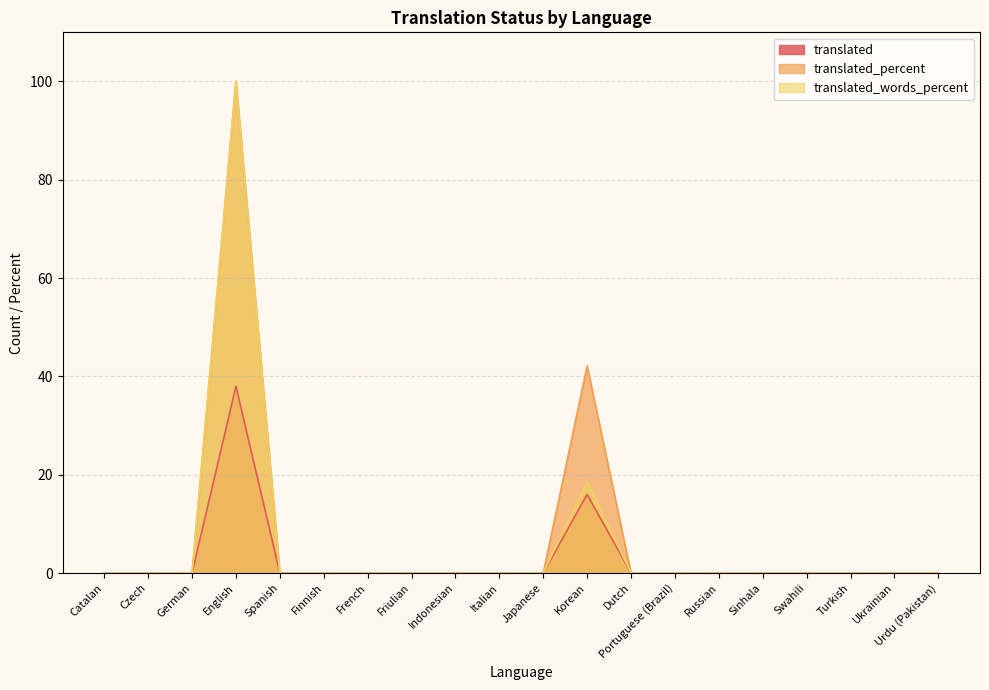

What are all the series names shown in the legend?

translated, translated_percent, translated_words_percent